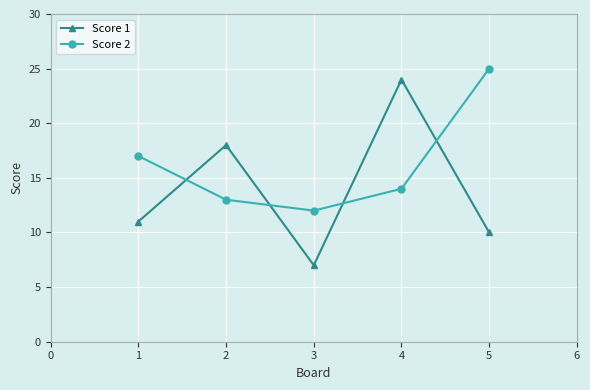

List the series in order of their peak value, lowest first.

Score 1, Score 2